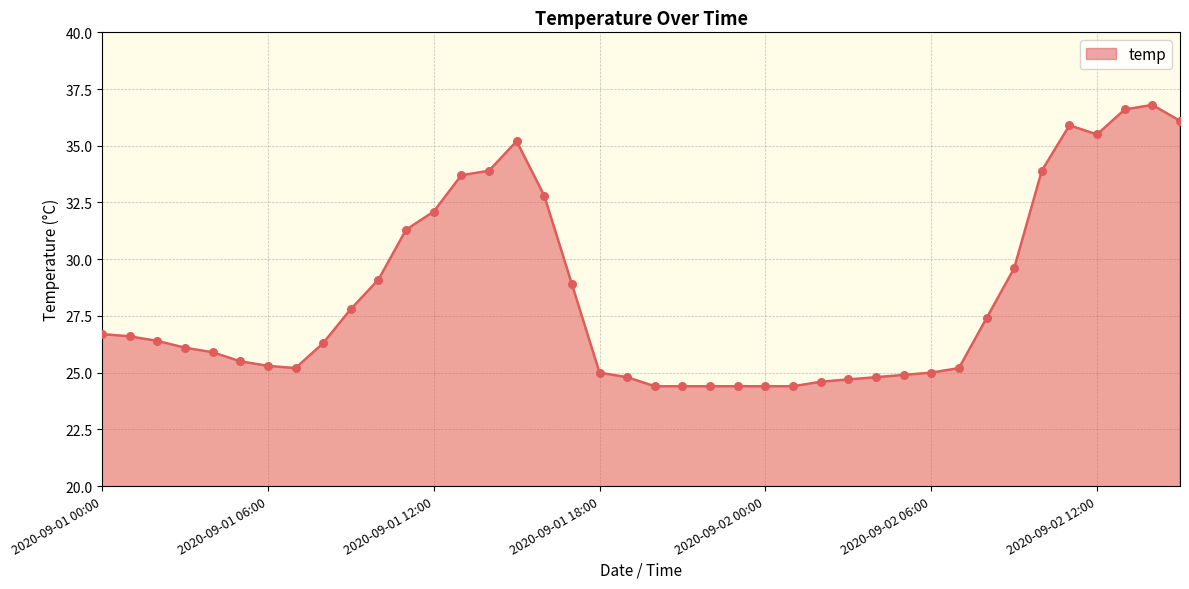

What is the difference between the maximum and minimum values?

12.4